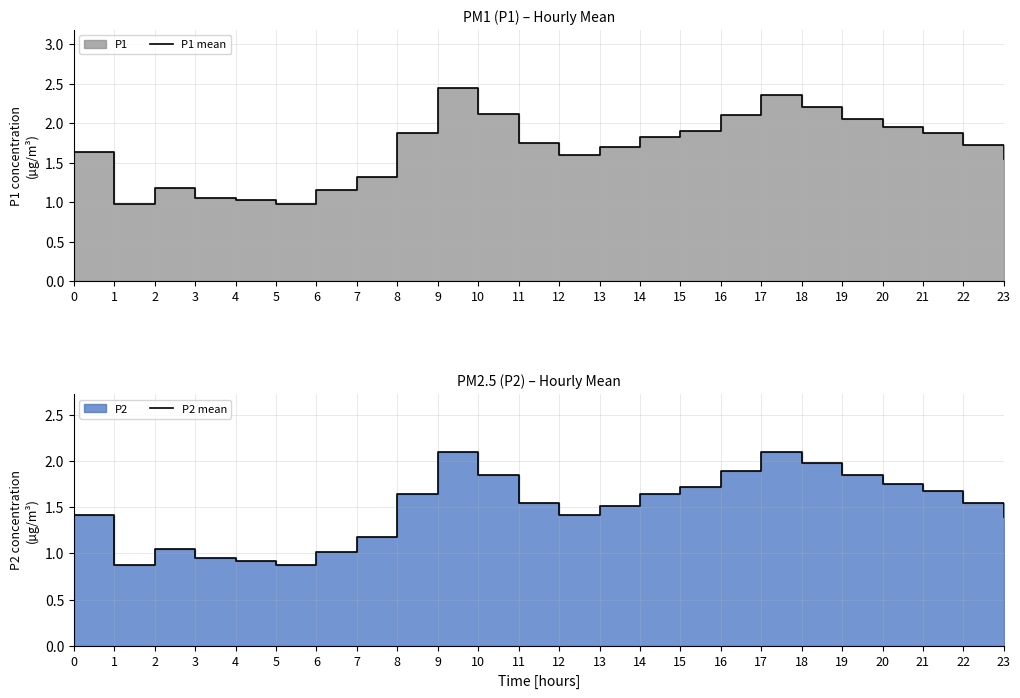

Reading left to right, list all the values displayed in this chart.

P1 mean: 0=1.6	1=1.0	2=1.2	3=1.1	4=1.0	5=1.0	6=1.1	7=1.3	8=1.9	9=2.5	10=2.1	11=1.8	12=1.6	13=1.7	14=1.8	15=1.9	16=2.1	17=2.4	18=2.2	19=2.0	20=1.9	21=1.9	22=1.7	23=1.6
P2 mean: 0=1.4	1=0.9	2=1.1	3=0.9	4=0.9	5=0.9	6=1.0	7=1.2	8=1.6	9=2.1	10=1.9	11=1.6	12=1.4	13=1.5	14=1.6	15=1.7	16=1.9	17=2.1	18=2.0	19=1.9	20=1.8	21=1.7	22=1.6	23=1.4